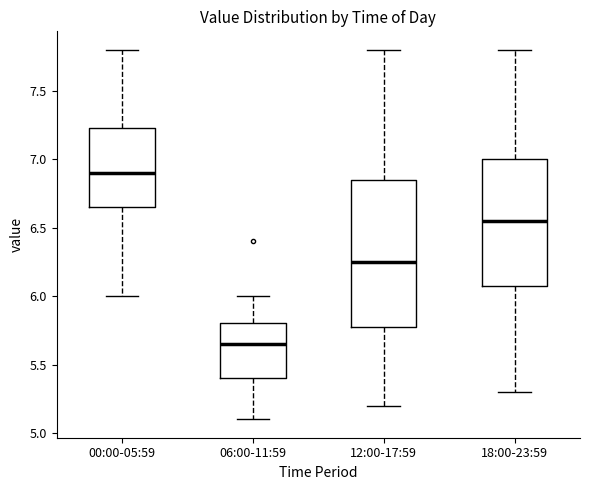

Comparing the boxes themselves (not the whiskers), which one is the tallest?

12:00-17:59